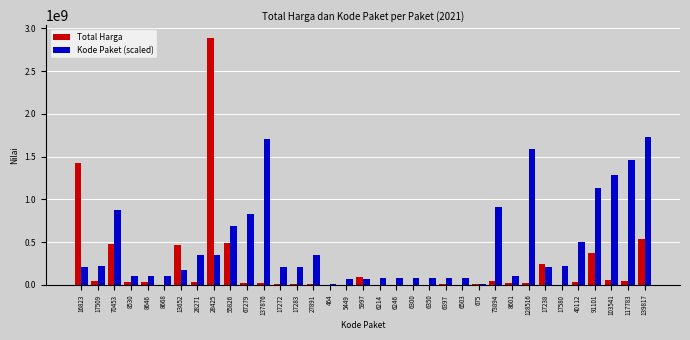

Count the number of data series in this chart.

2